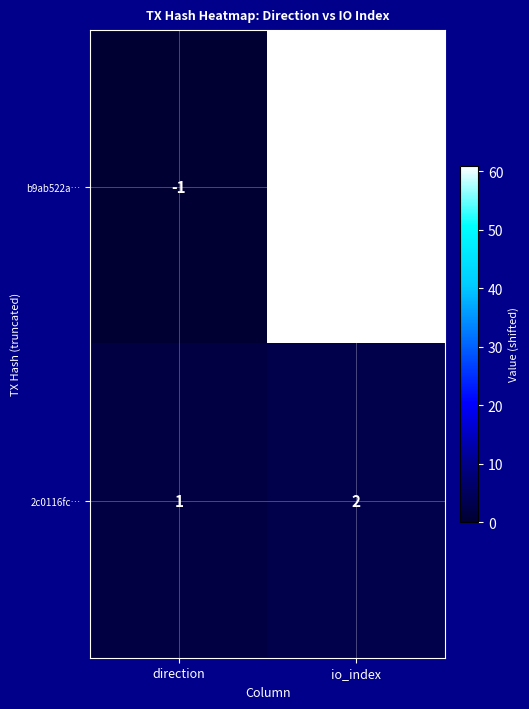

What is the greatest value displayed?

60